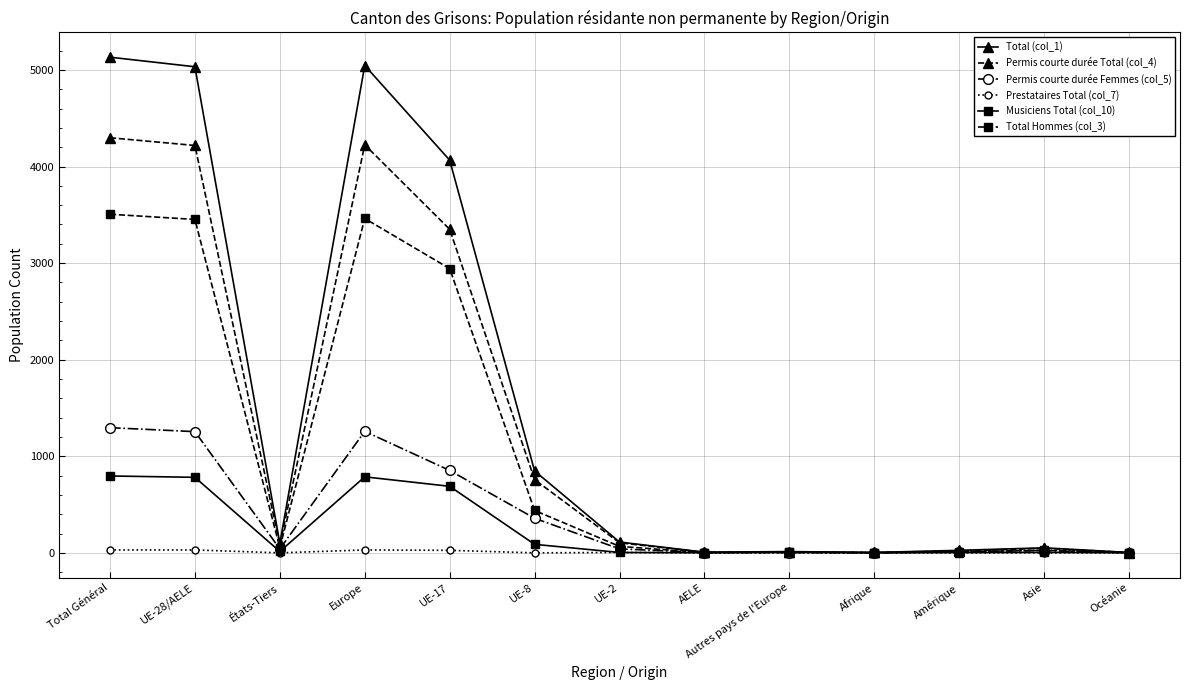

What is the greatest value displayed?

5132